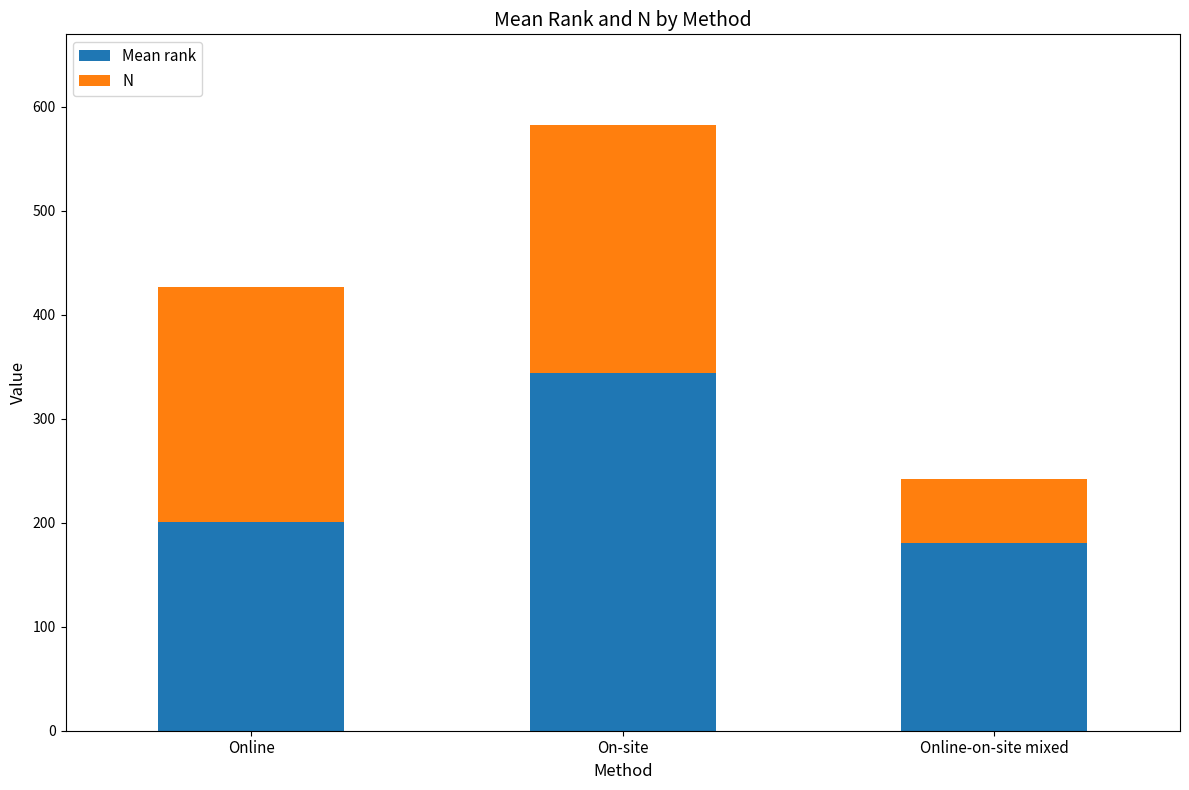

What is the average value of the Mean rank series?

242.0